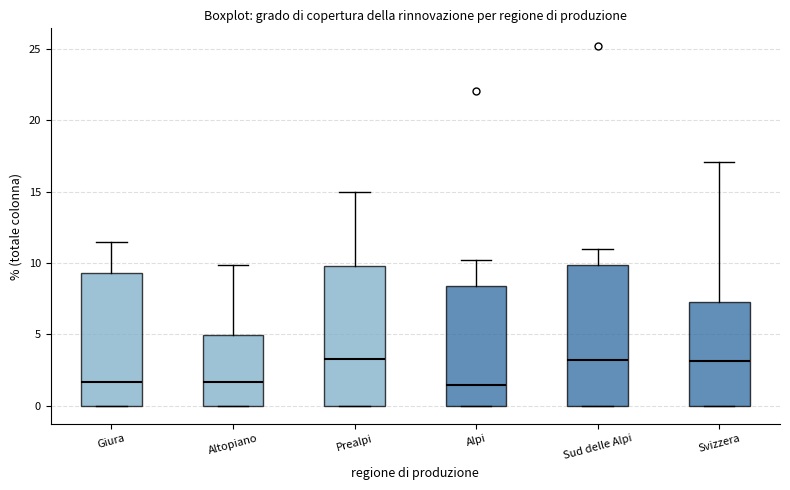

Reading left to right, transcribe this box plot: for each box, give where its median line is, the range the box spans, and where its two whiskers end, as read against the y-axis. The values are not printed on the chart, so give them approximately, as read against the axis.

Giura: median 1.5, box 0.0 to 9.5, whiskers 0.0 to 11.5
Altopiano: median 1.5, box 0.0 to 5.0, whiskers 0.0 to 10.0
Prealpi: median 3.5, box 0.0 to 10.0, whiskers 0.0 to 15.0
Alpi: median 1.5, box 0.0 to 8.5, whiskers 0.0 to 10.0
Sud delle Alpi: median 3.0, box 0.0 to 10.0, whiskers 0.0 to 11.0
Svizzera: median 3.0, box 0.0 to 7.5, whiskers 0.0 to 17.0